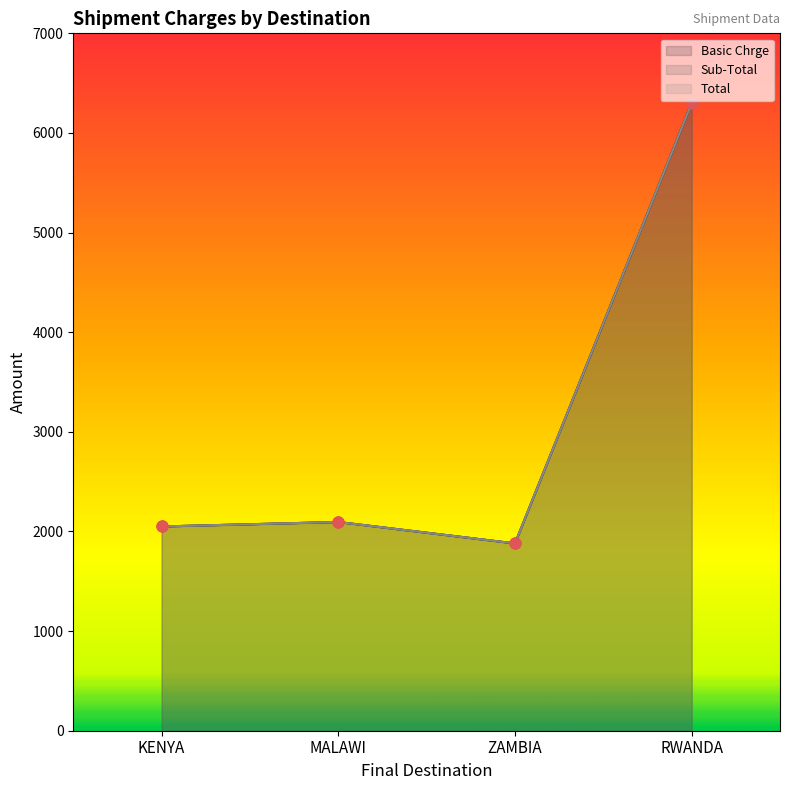

What is the total value across all series at RWANDA?

18900